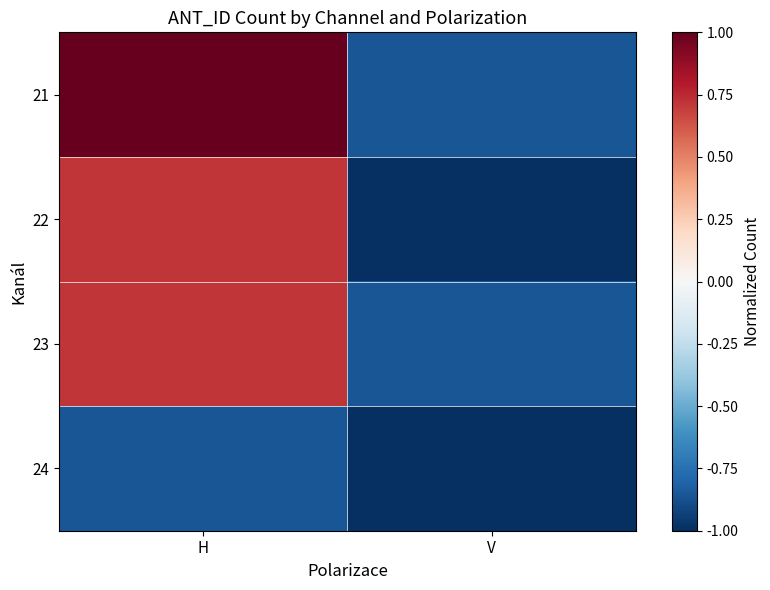

List the series in order of their peak value, highest first.

21, 22, 23, 24